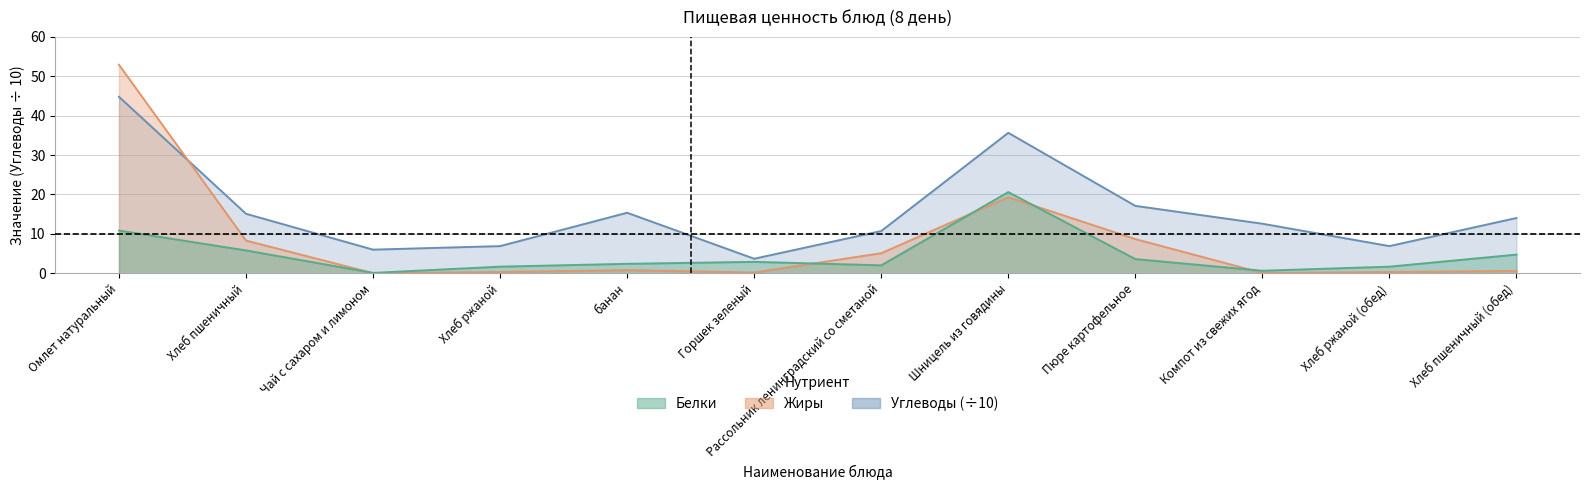

Rank the series by their average value, from lowest to highest.

Белки, Жиры, Углеводы